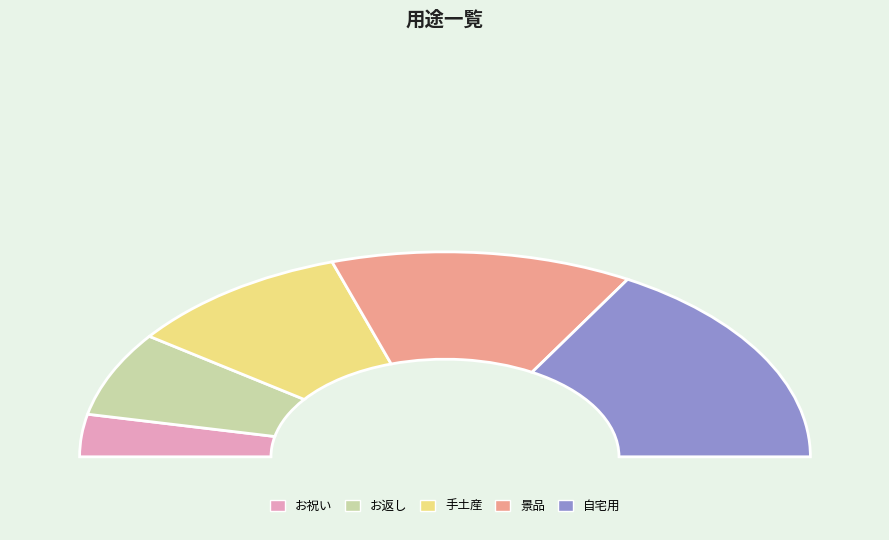

To the nearest percent, what is the average slice percentage?

20%